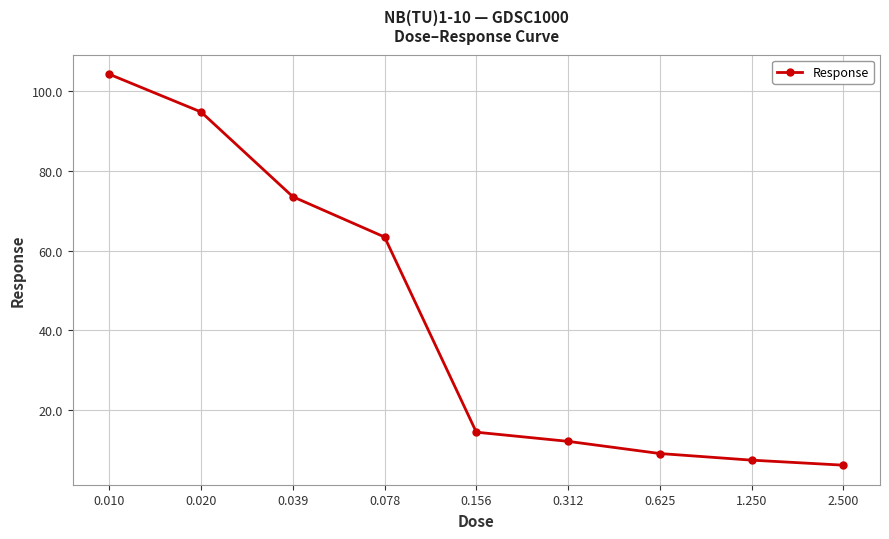

What is the smallest value displayed?

6.0